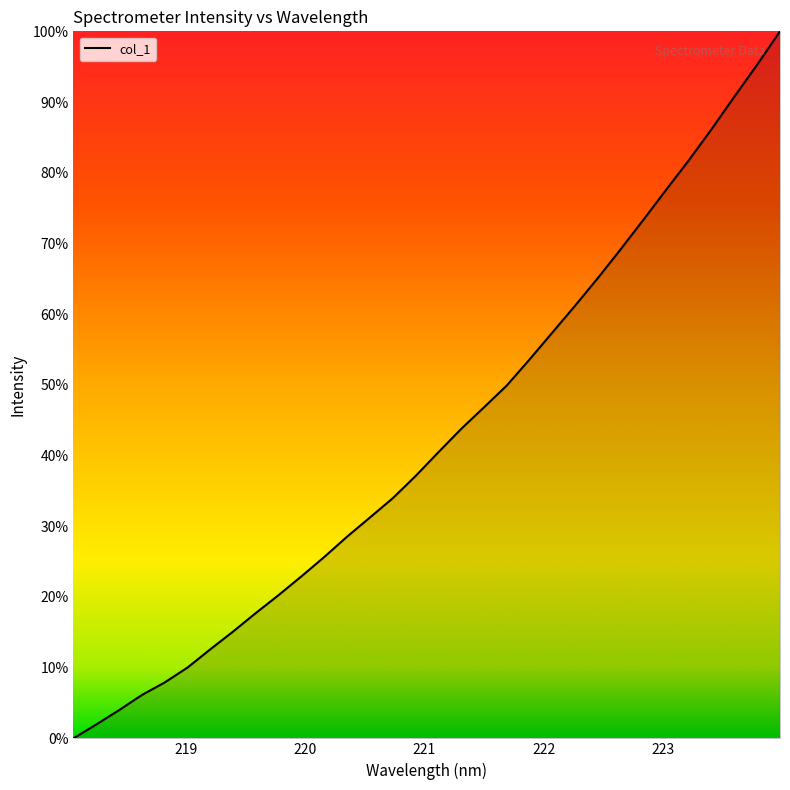

How many values are above zero?

31